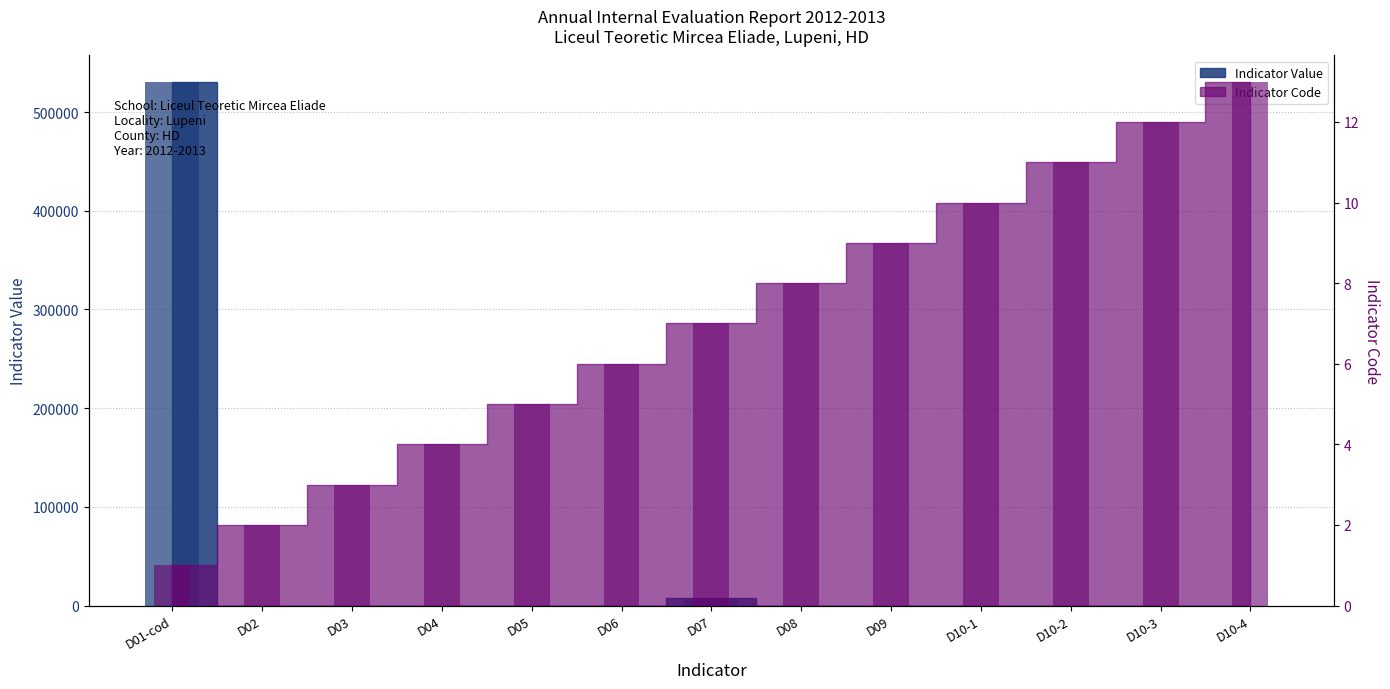

Between D05 and D04, which is larger?

D05